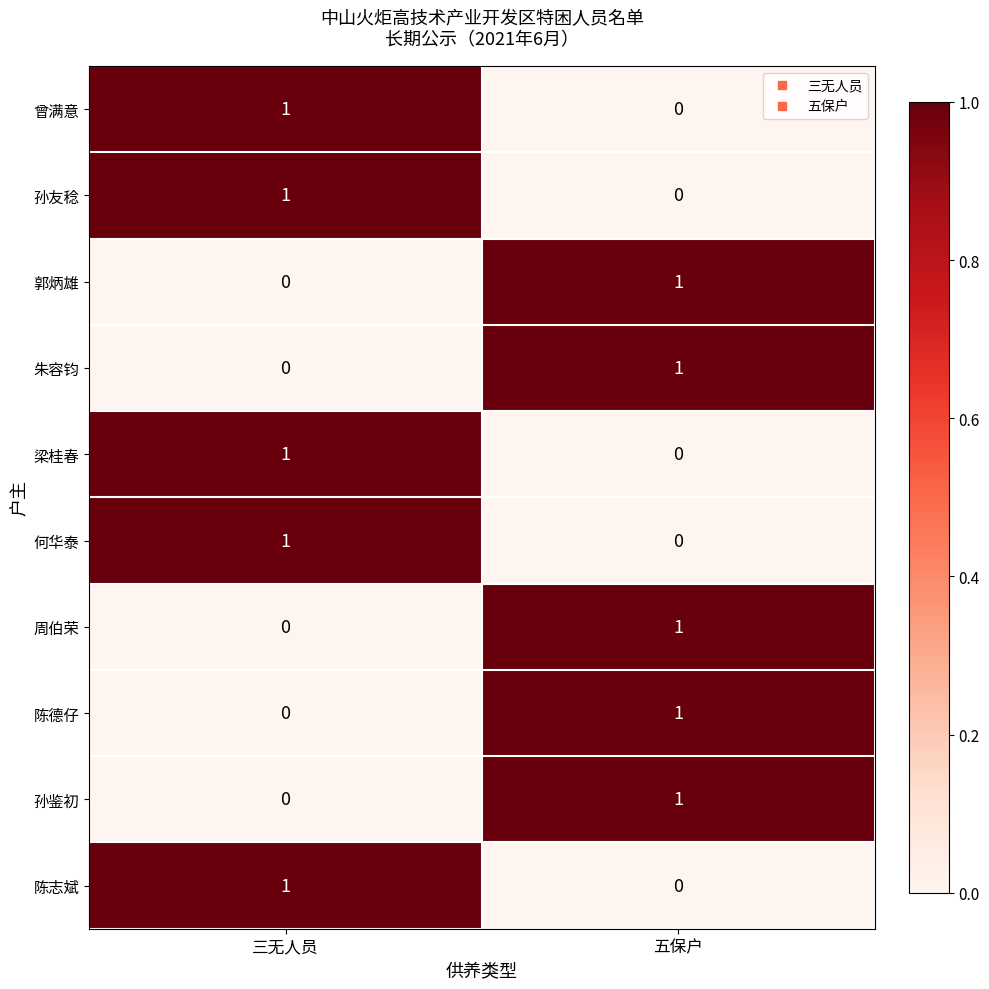

True or false: 陈德仔 has a value of 0 at 三无人员.

True